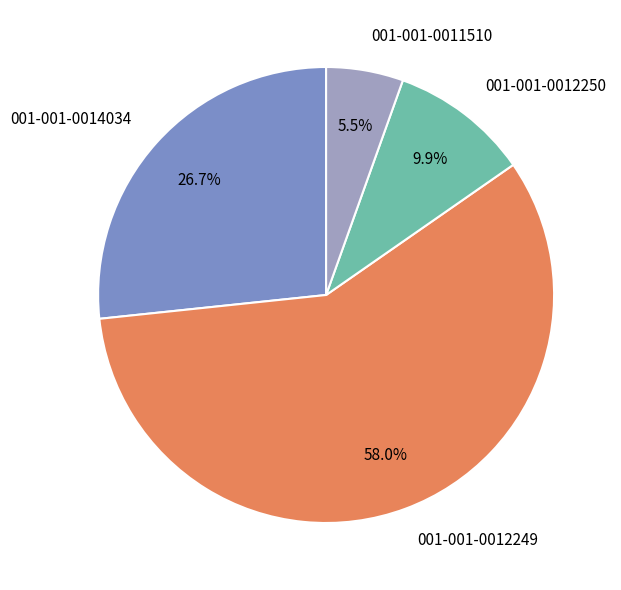

Which category has the smallest portion of the pie?

001-001-0011510